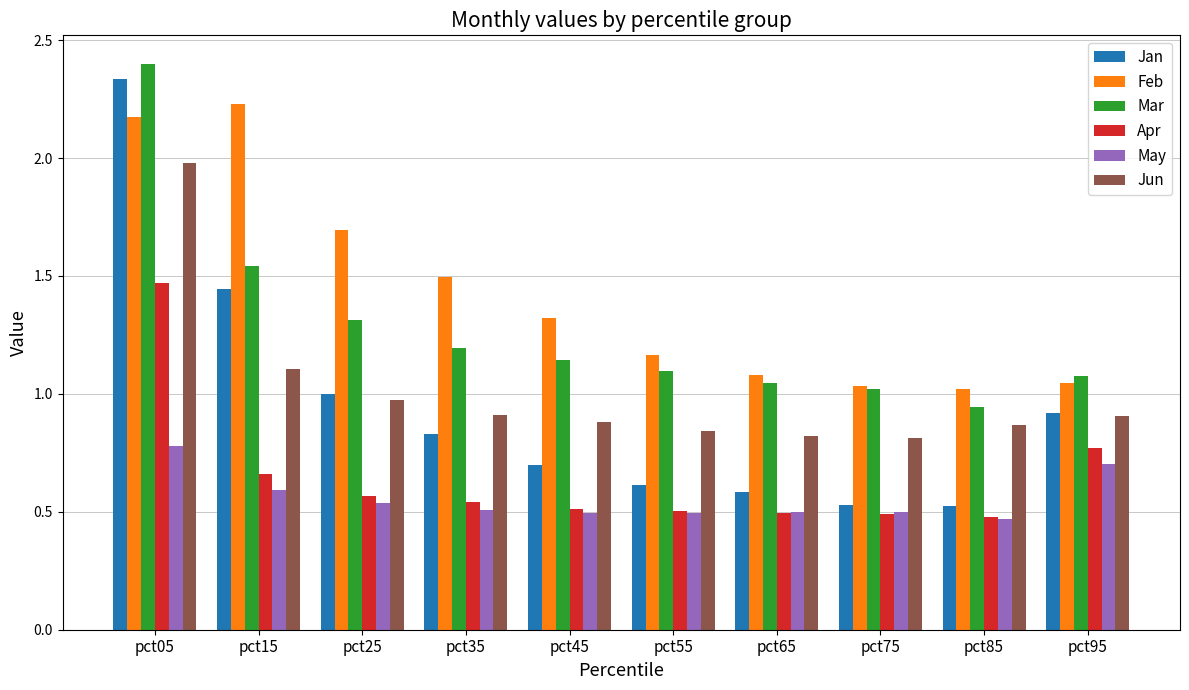

What is the difference between the second highest and minimum values in the Apr series?

0.3